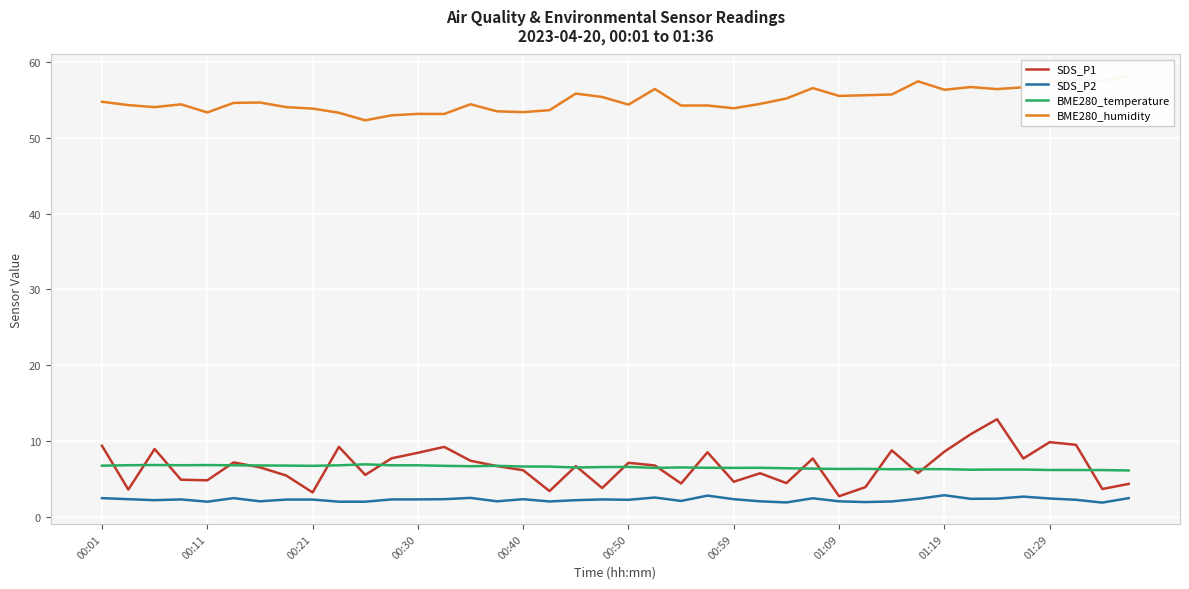

True or false: BME280_temperature has a value of 2.0 at 01:29.

False